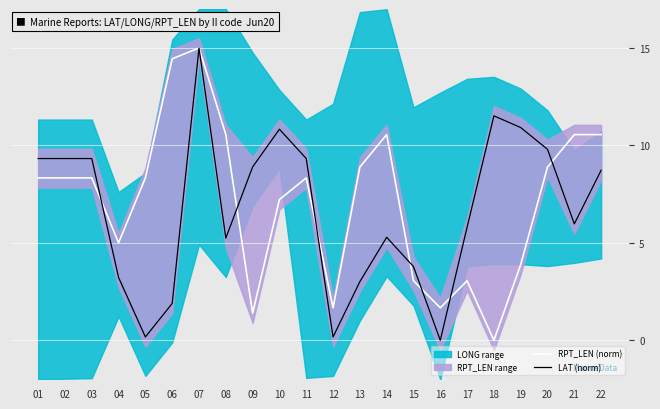

At which label does RPT_LEN (norm) first exceed 8?

01